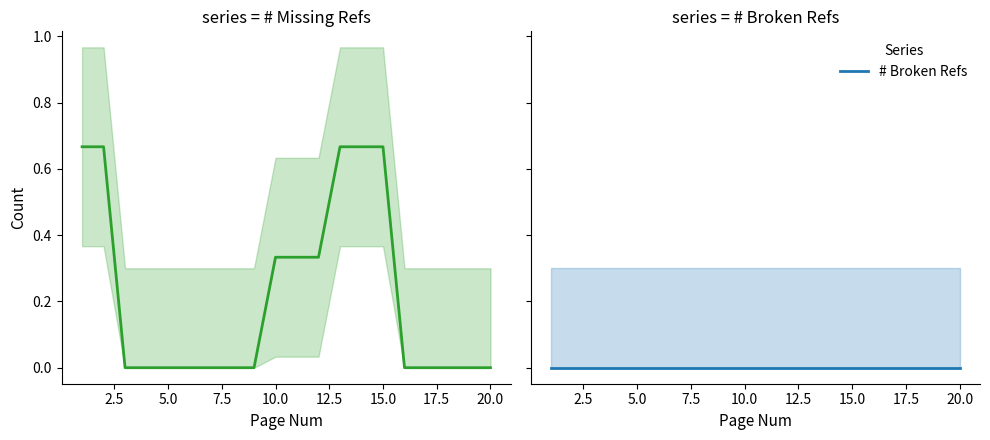

What is the maximum value for # Missing Refs?

0.7